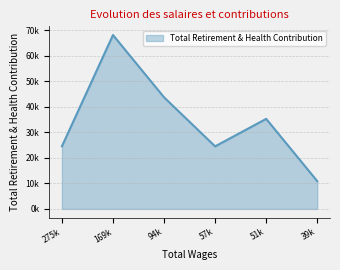

Is this an area chart (filled region under the line)?

Yes